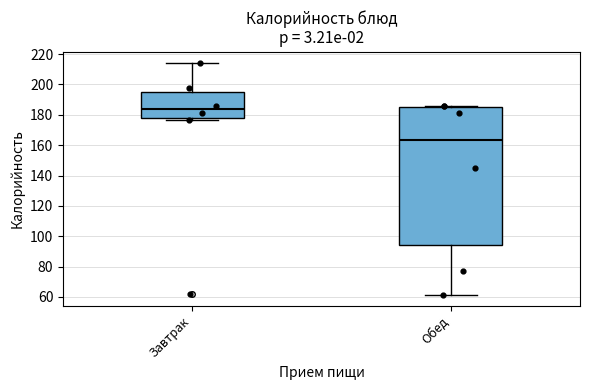

Where is the lower edge of the box for Обед on the y-axis? The values are not printed on the chart, so give them approximately, as read against the axis.

94